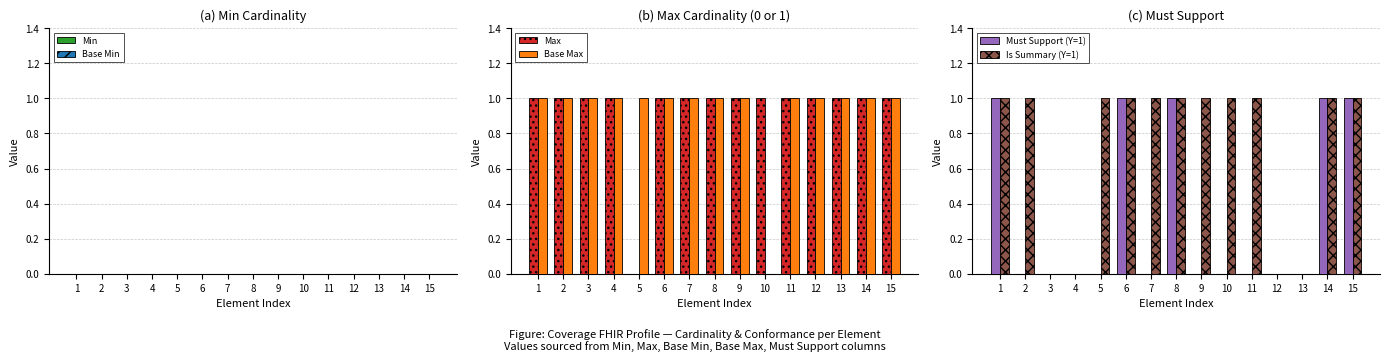

The value of Min at 1 is 0. True or false?

True